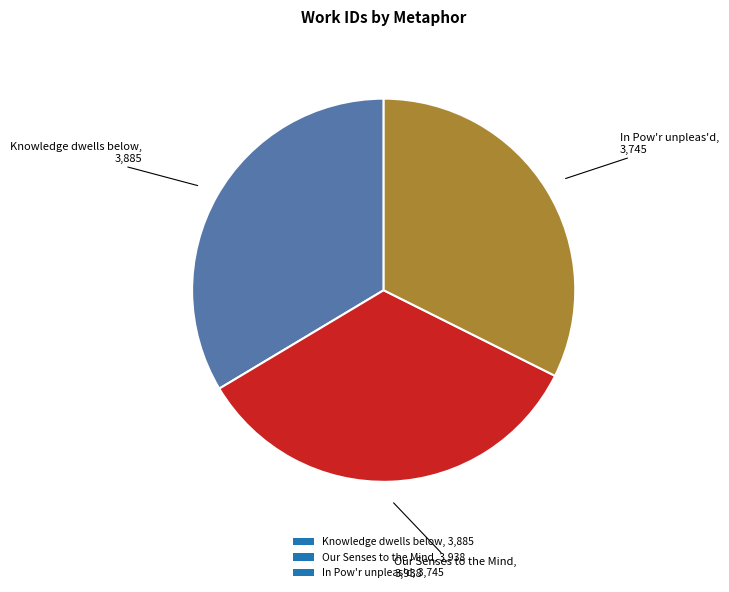

Count the number of slices in the pie.

3